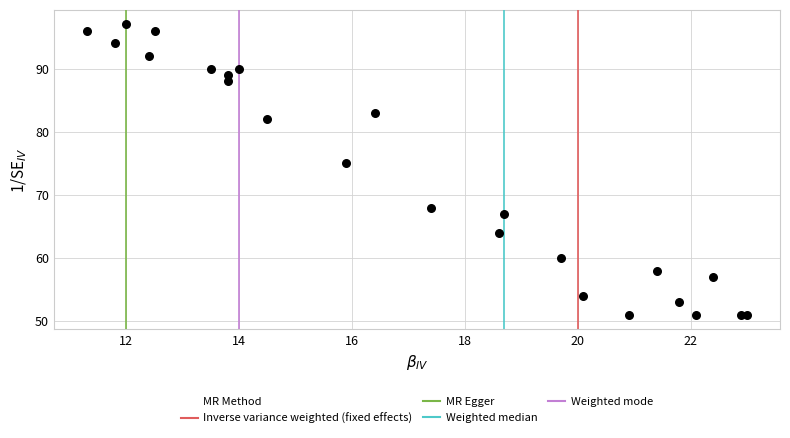

What Y value in the scatter plot is closest to 74?

75